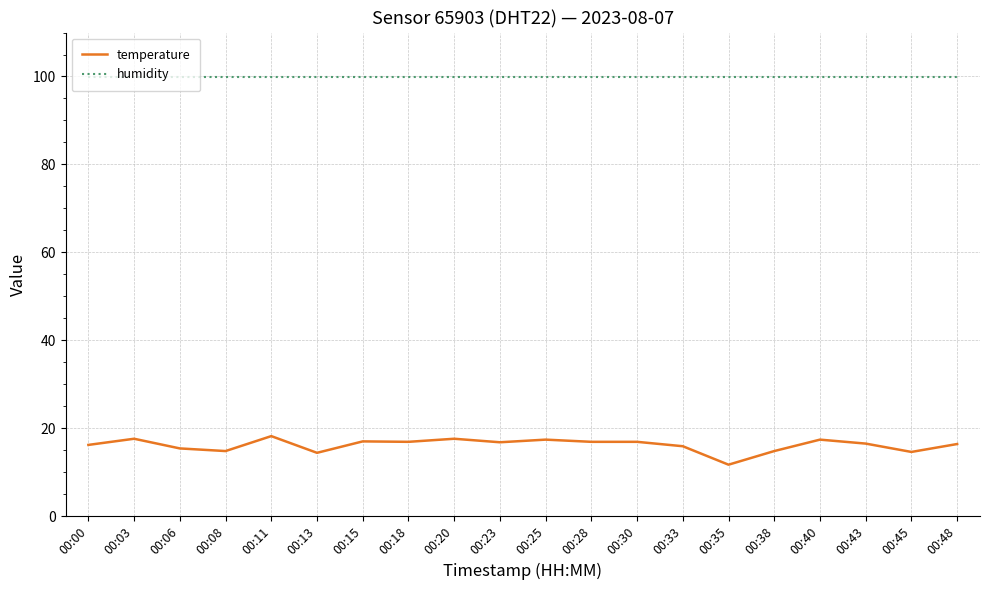

What is the sum of all humidity values?

1998.0